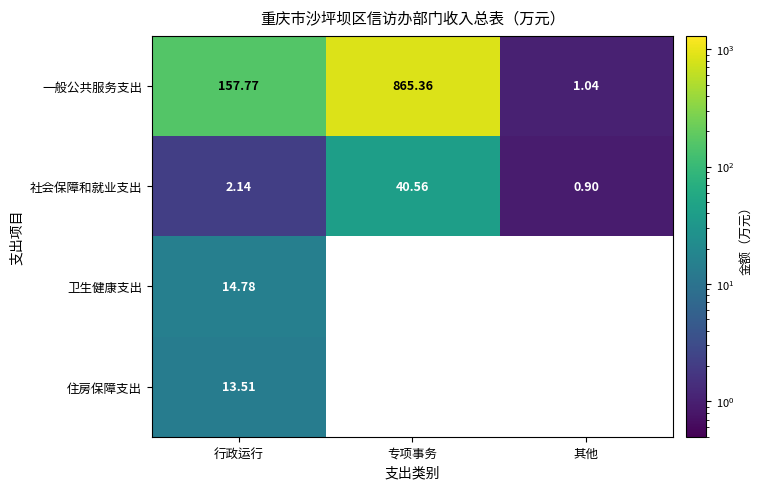

What is the sum of the 一般公共服务支出 values at 行政运行 and 专项事务?

1023.1